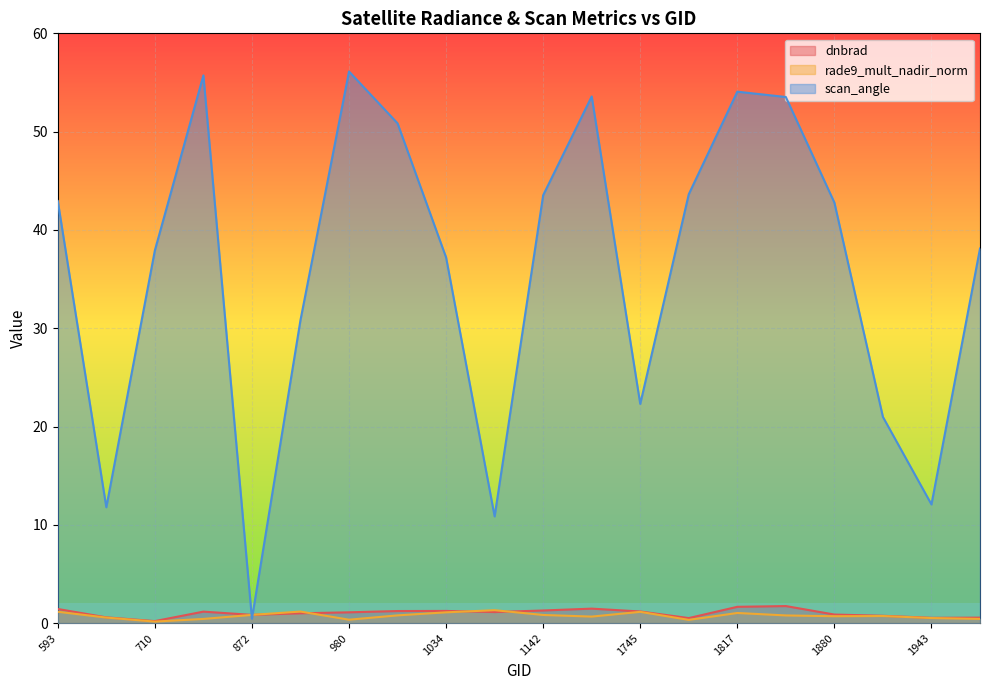

What is the difference between the highest and lowest values at 665?

11.2